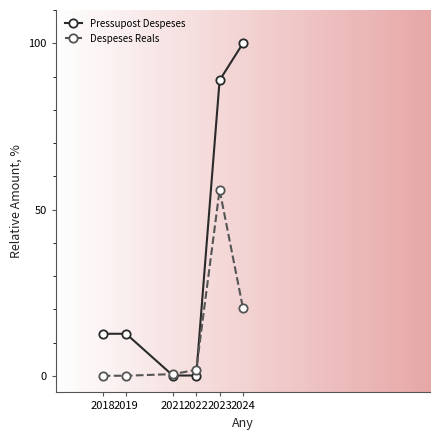

What is the total value across all series at 2023?

144.8